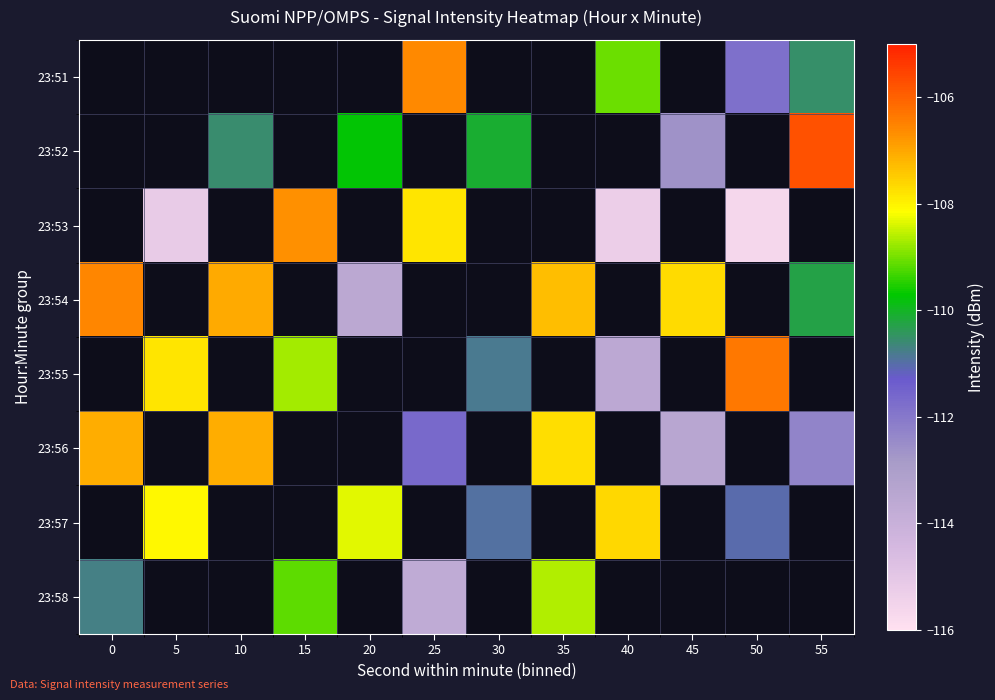

How many values in the 23:52 series are below -110?

3